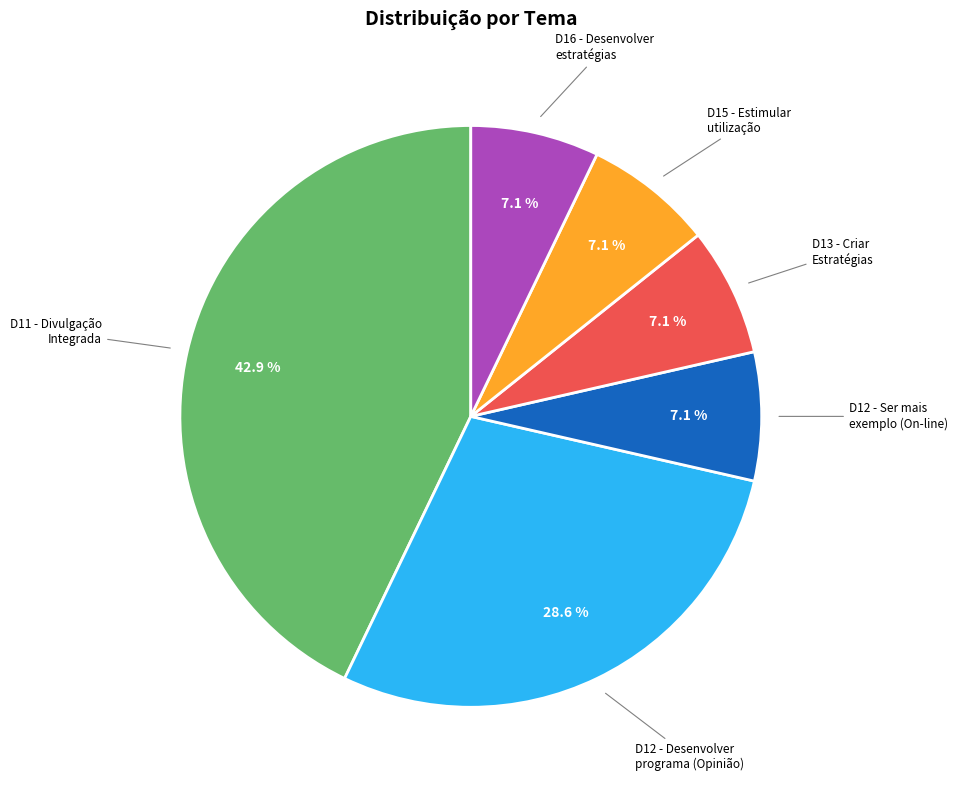

What is the ratio of the value at D11 - Divulgação Integrada to the value at D16 - Desenvolver estratégias?

6.0